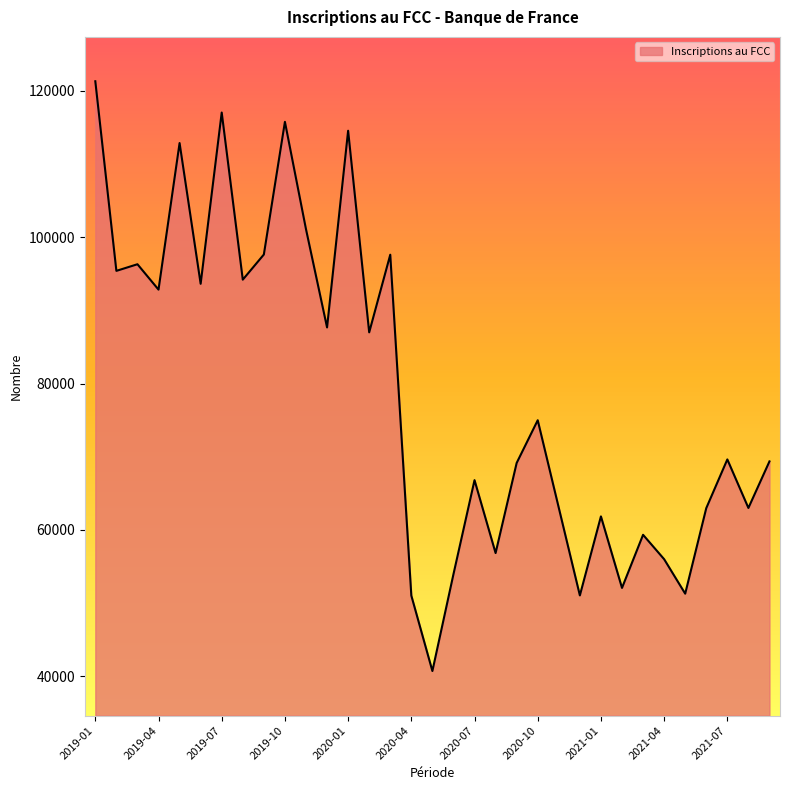

What is the greatest value displayed?

121323